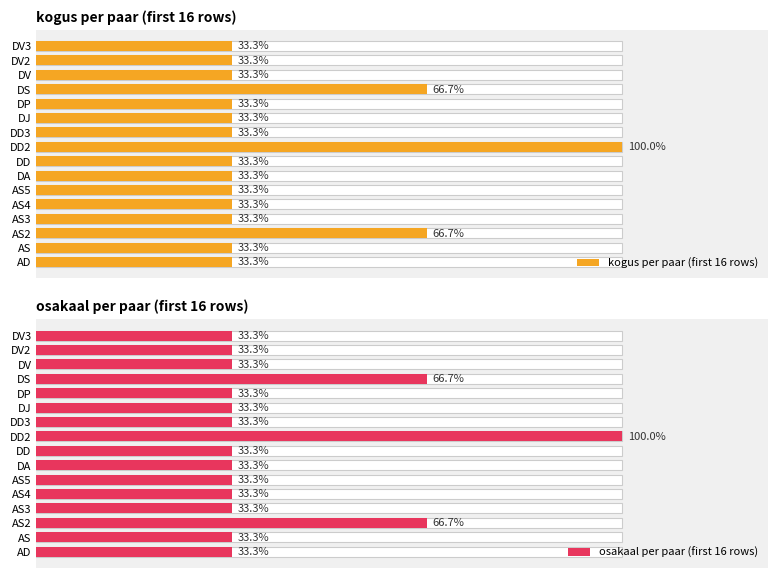

How many groups of bars are there?

16